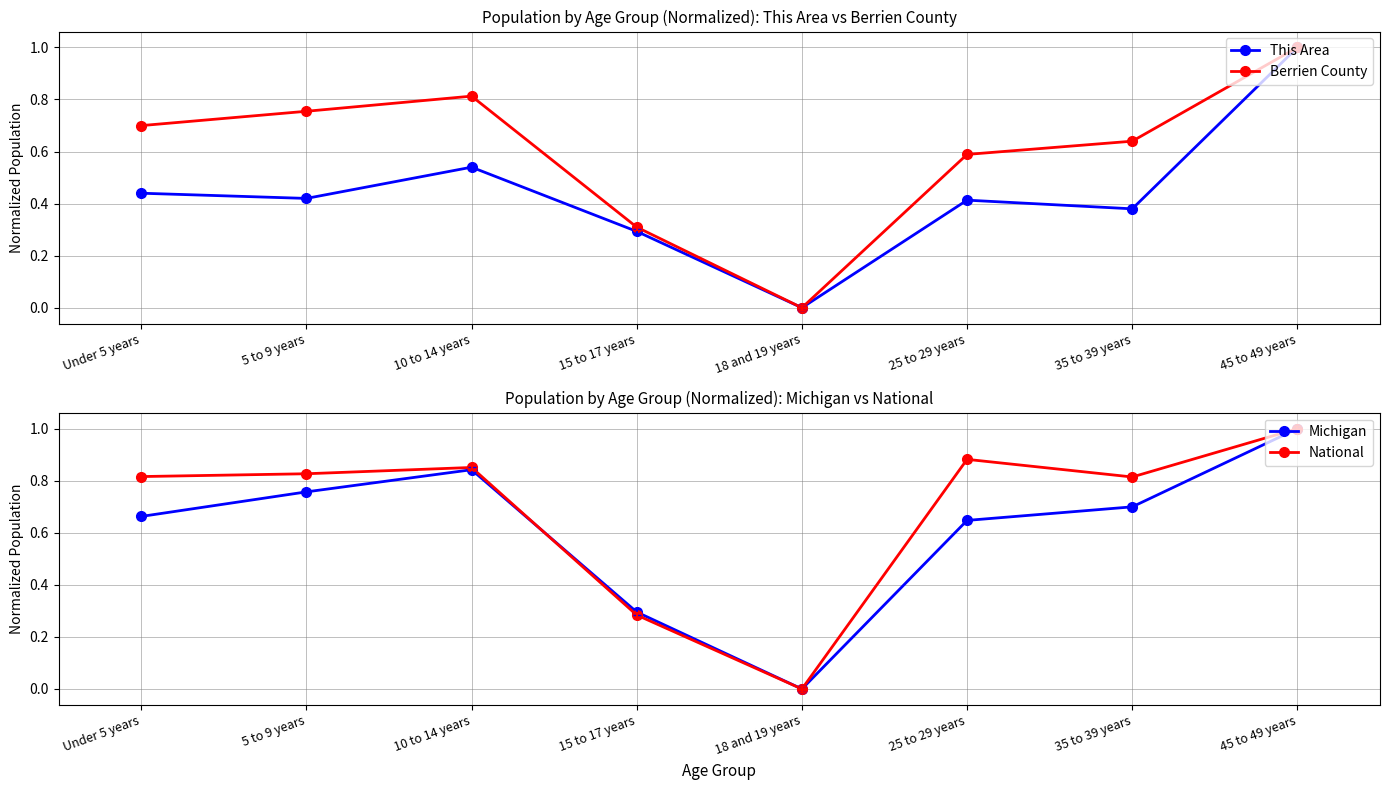

Rank the series by their maximum value, from lowest to highest.

This Area, Berrien County, Michigan, National